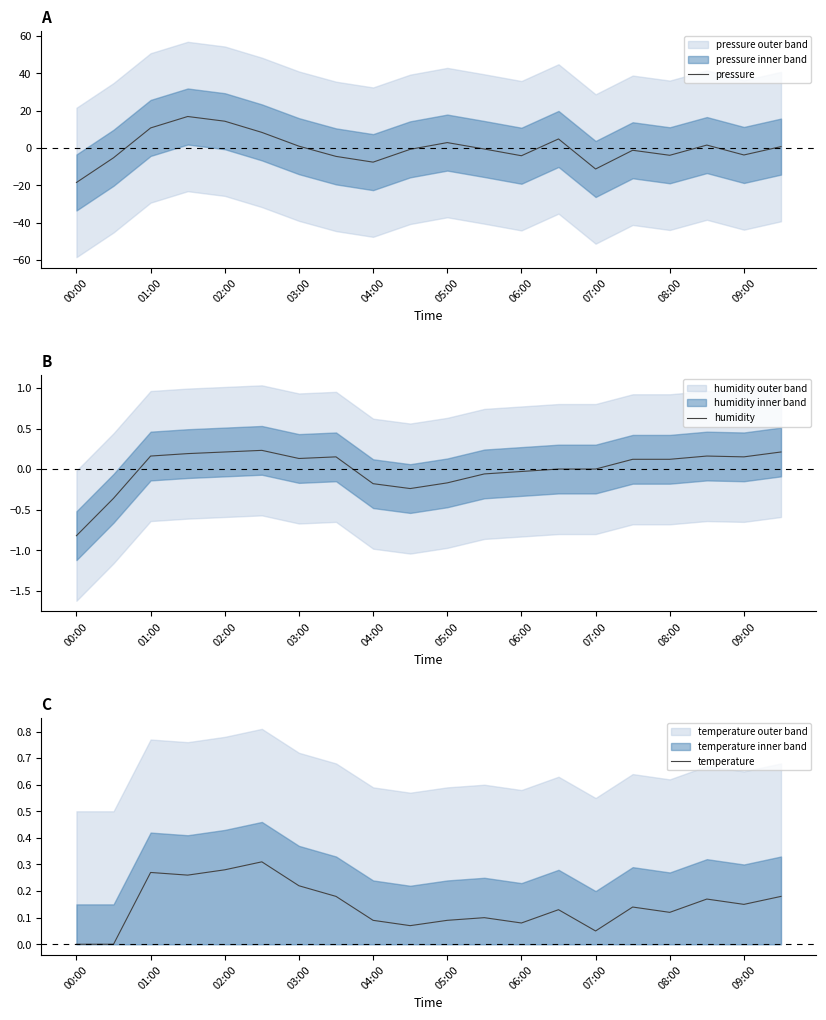

Reading left to right, list all the values displayed in this chart.

pressure: -18.5	-5.2	10.7	16.9	14.3	8.4	1.0	-4.5	-7.6	-0.7	2.9	-0.5	-4.1	4.8	-11.2	-1.2	-3.9	1.6	-3.7	0.7
humidity: -0.8	-0.4	0.2	0.2	0.2	0.2	0.1	0.2	-0.2	-0.2	-0.2	-0.1	-0.0	0.0	0.0	0.1	0.1	0.2	0.2	0.2
temperature: 0.0	0.0	0.3	0.3	0.3	0.3	0.2	0.2	0.1	0.1	0.1	0.1	0.1	0.1	0.0	0.1	0.1	0.2	0.2	0.2